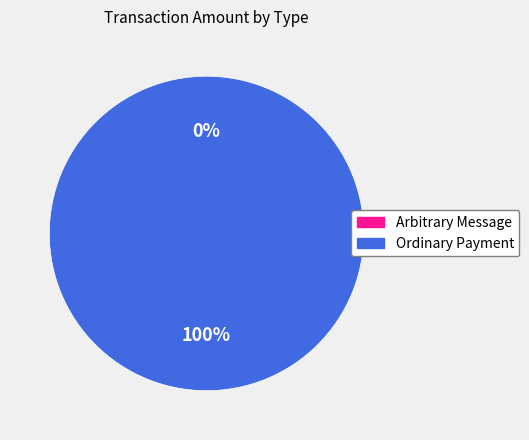

To the nearest percent, what percentage of the pie is Ordinary Payment?

100%